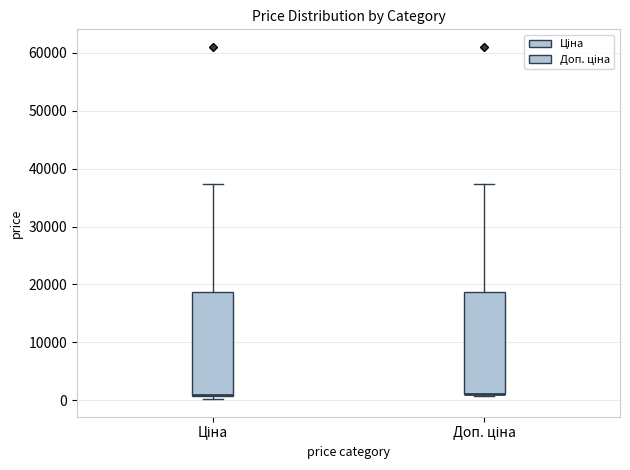

Reading left to right, transcribe this box plot: for each box, give where its median line is, the range the box spans, and where its two whiskers end, as read against the y-axis. The values are not printed on the chart, so give them approximately, as read against the axis.

Ціна: median 1000 (drawn on the box's lower edge), box 1000 to 19000, whiskers 0 to 37000
Доп. ціна: median 1000 (drawn on the box's lower edge), box 1000 to 19000, whiskers 1000 (just below the box's lower edge) to 37000